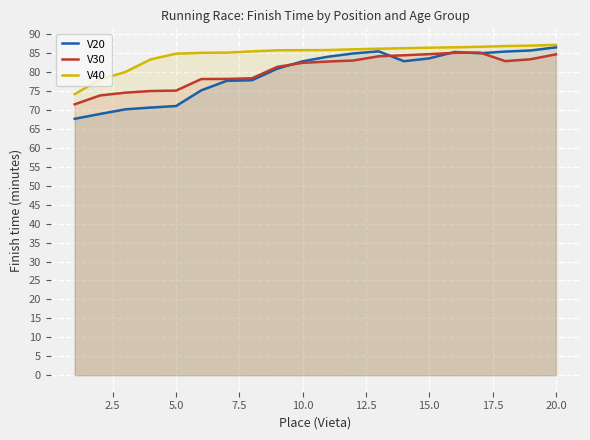

What are all the series names shown in the legend?

V20, V30, V40